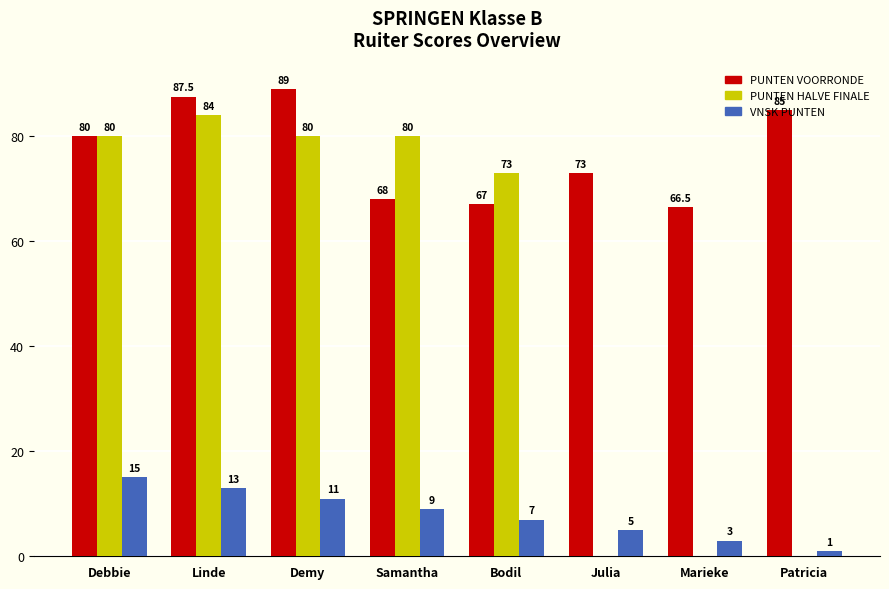

What is the difference between the VNSK PUNTEN values at Linde and Samantha?

4.0